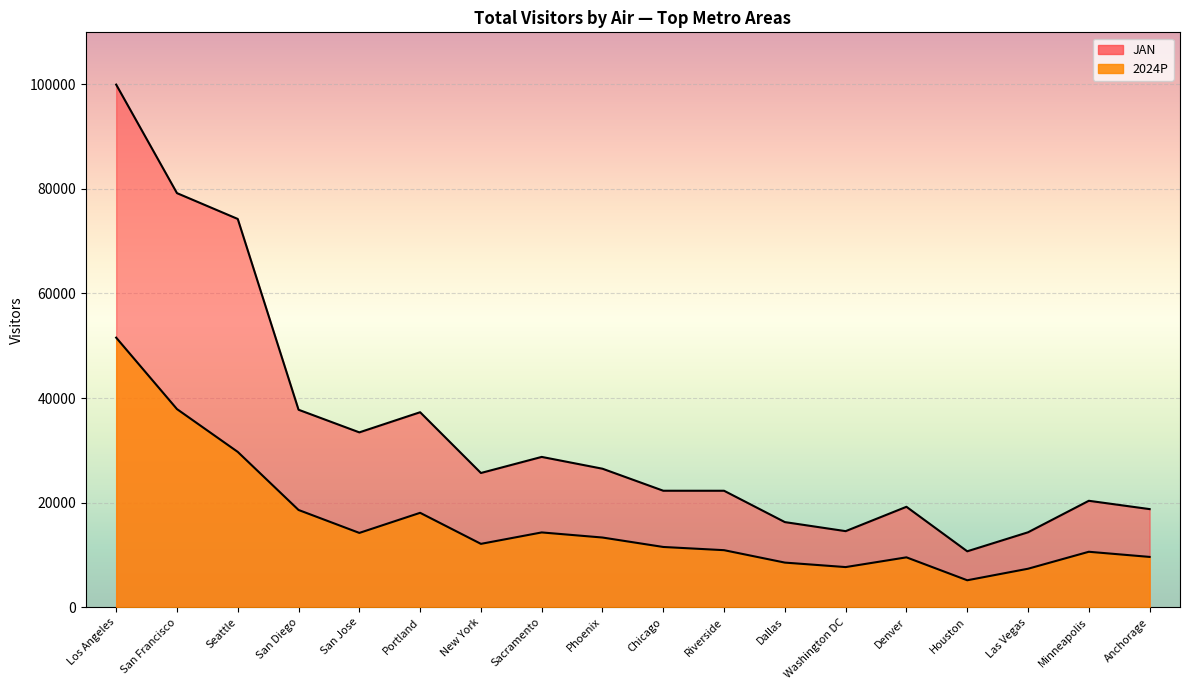

Rank the categories by 2024P value from highest to lowest.

Los Angeles, San Francisco, Seattle, San Diego, Portland, Sacramento, San Jose, Phoenix, New York, Chicago, Riverside, Minneapolis, Anchorage, Denver, Dallas, Washington DC, Las Vegas, Houston